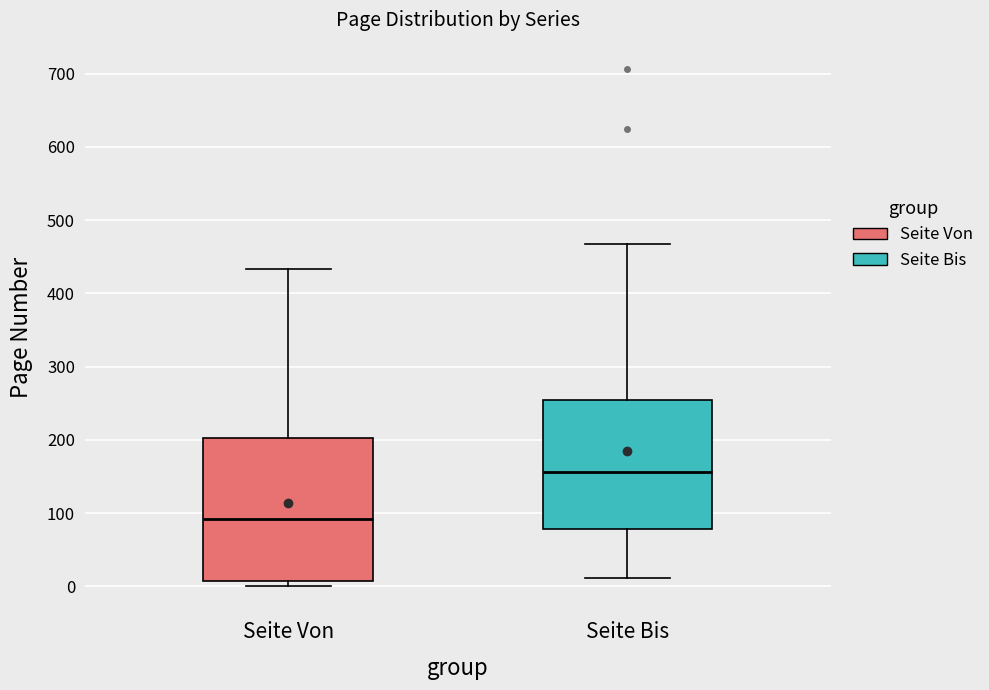

Which box is the tallest, from its lower edge to its upper edge?

Seite Von